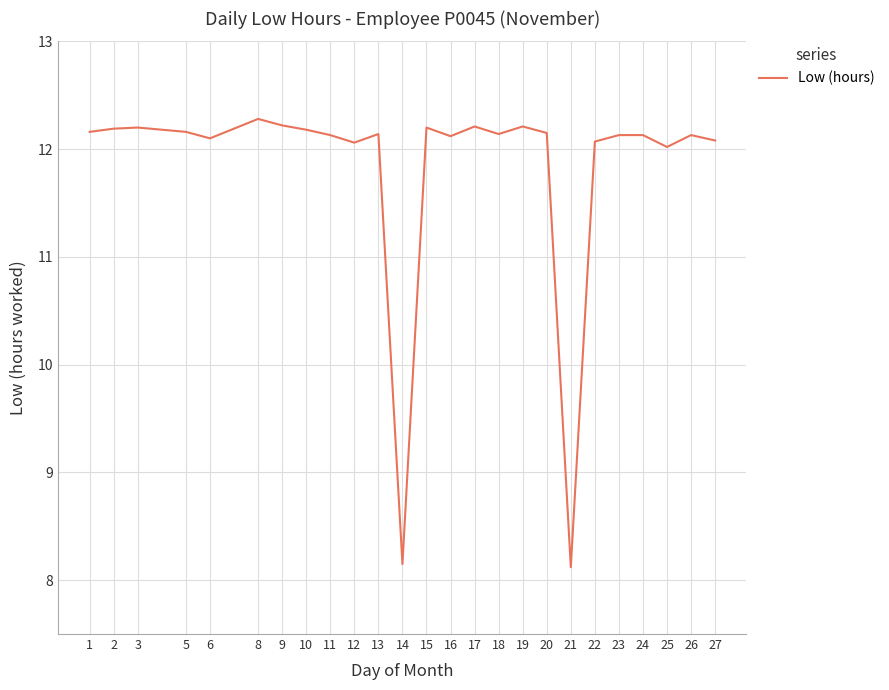

The chart shows a value of 12.1 at 13. True or false?

True